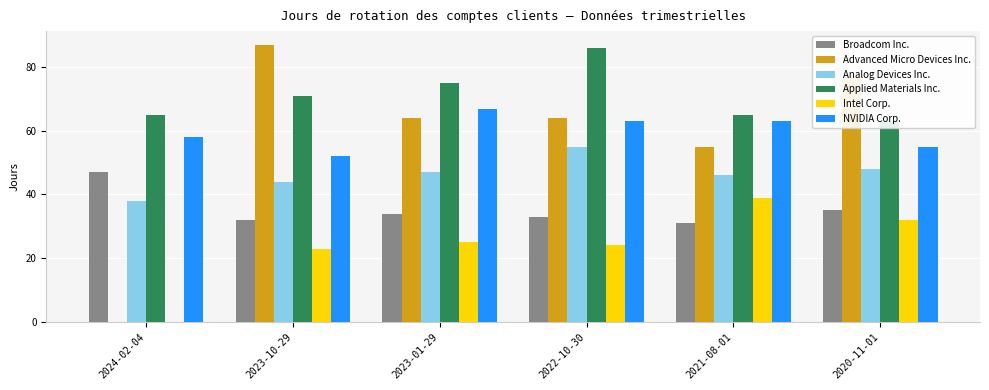

Which label corresponds to the largest value in the chart?

2023-10-29